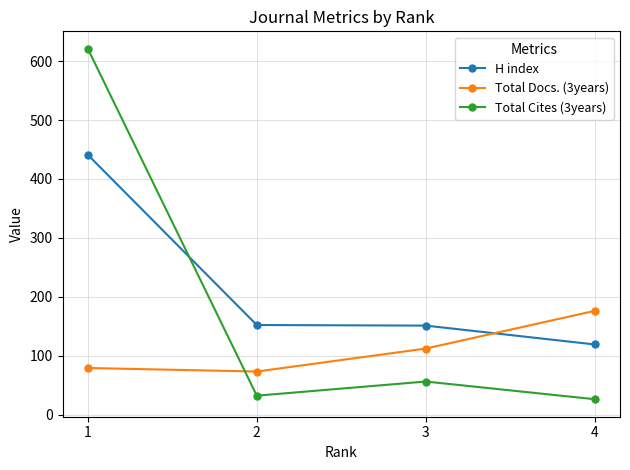

True or false: Total Docs. (3years) has more than 0 points higher than both neighbors.

False